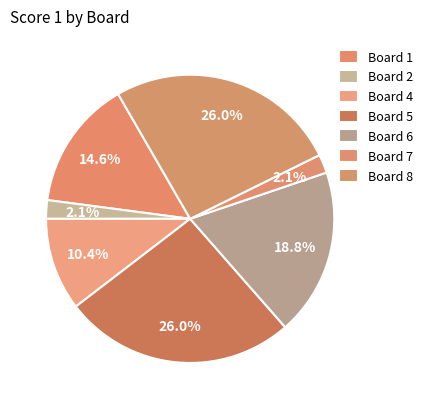

Does any single category account for the majority?

No